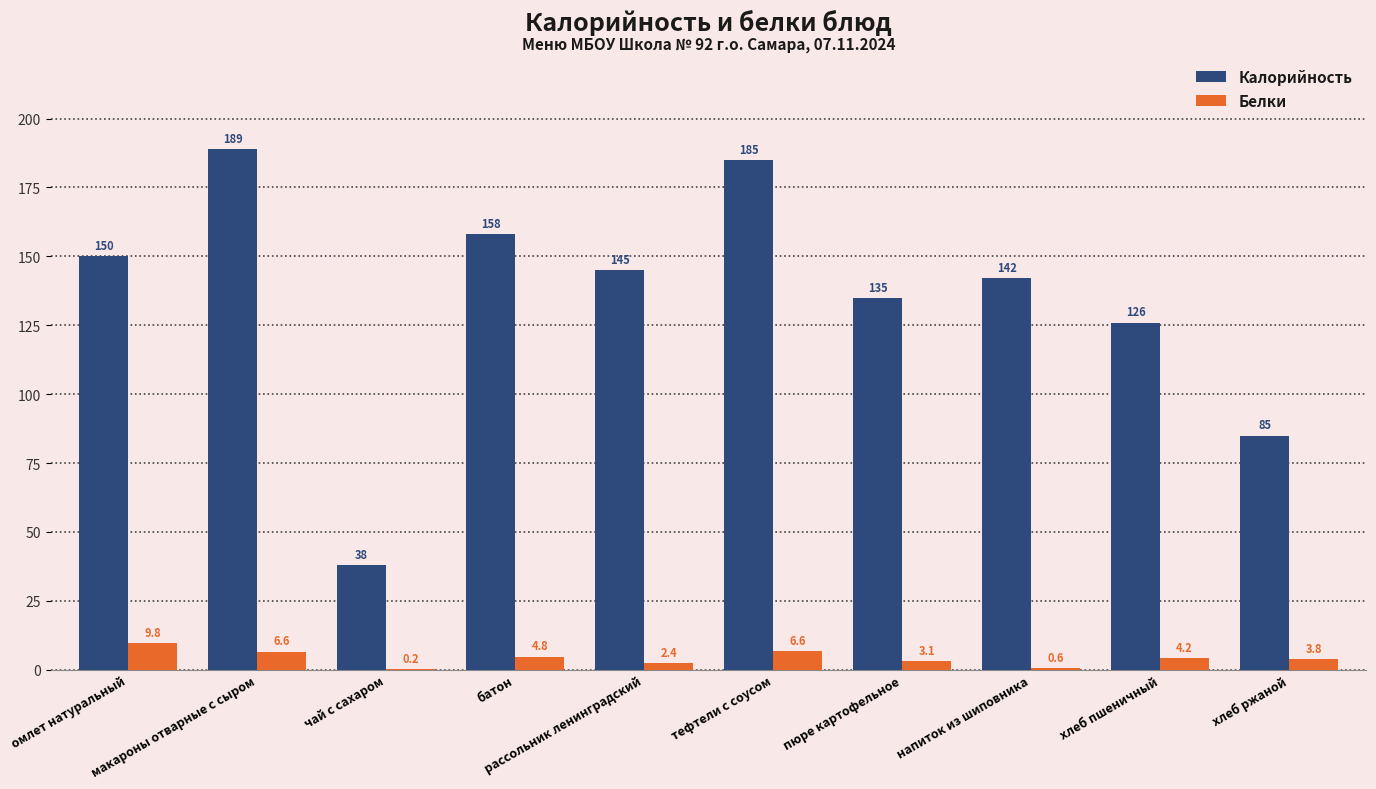

Reading left to right, extract all data points from this chart.

Калорийность: 150.0	189.0	38.0	158.0	145.0	185.0	135.0	142.0	126.0	85.0
Белки: 9.8	6.6	0.2	4.8	2.4	6.6	3.1	0.6	4.2	3.8